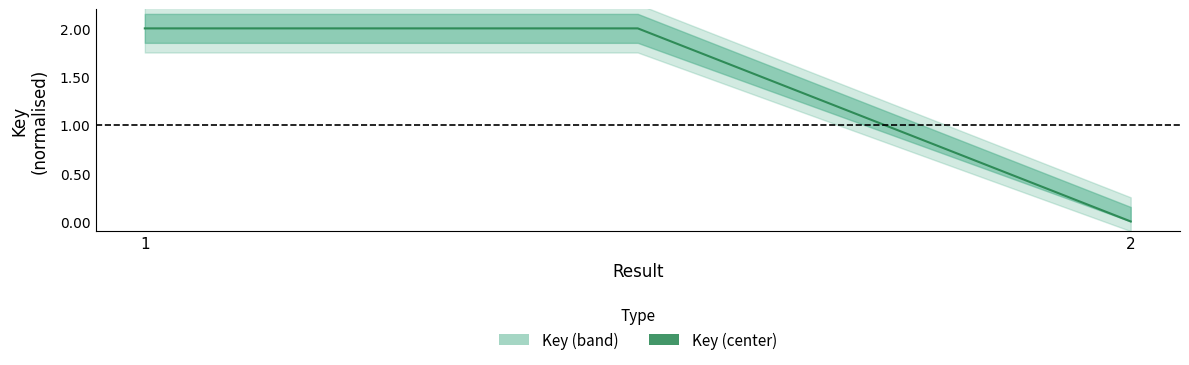

True or false: the data shows 2 at 1.

True